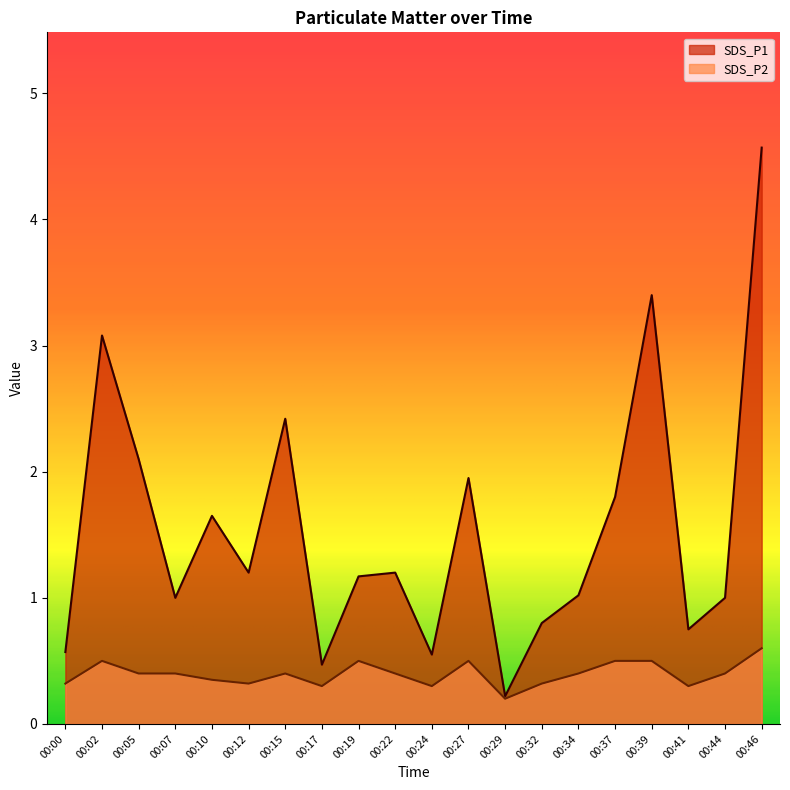

Rank the series by their average value, from highest to lowest.

SDS_P1, SDS_P2